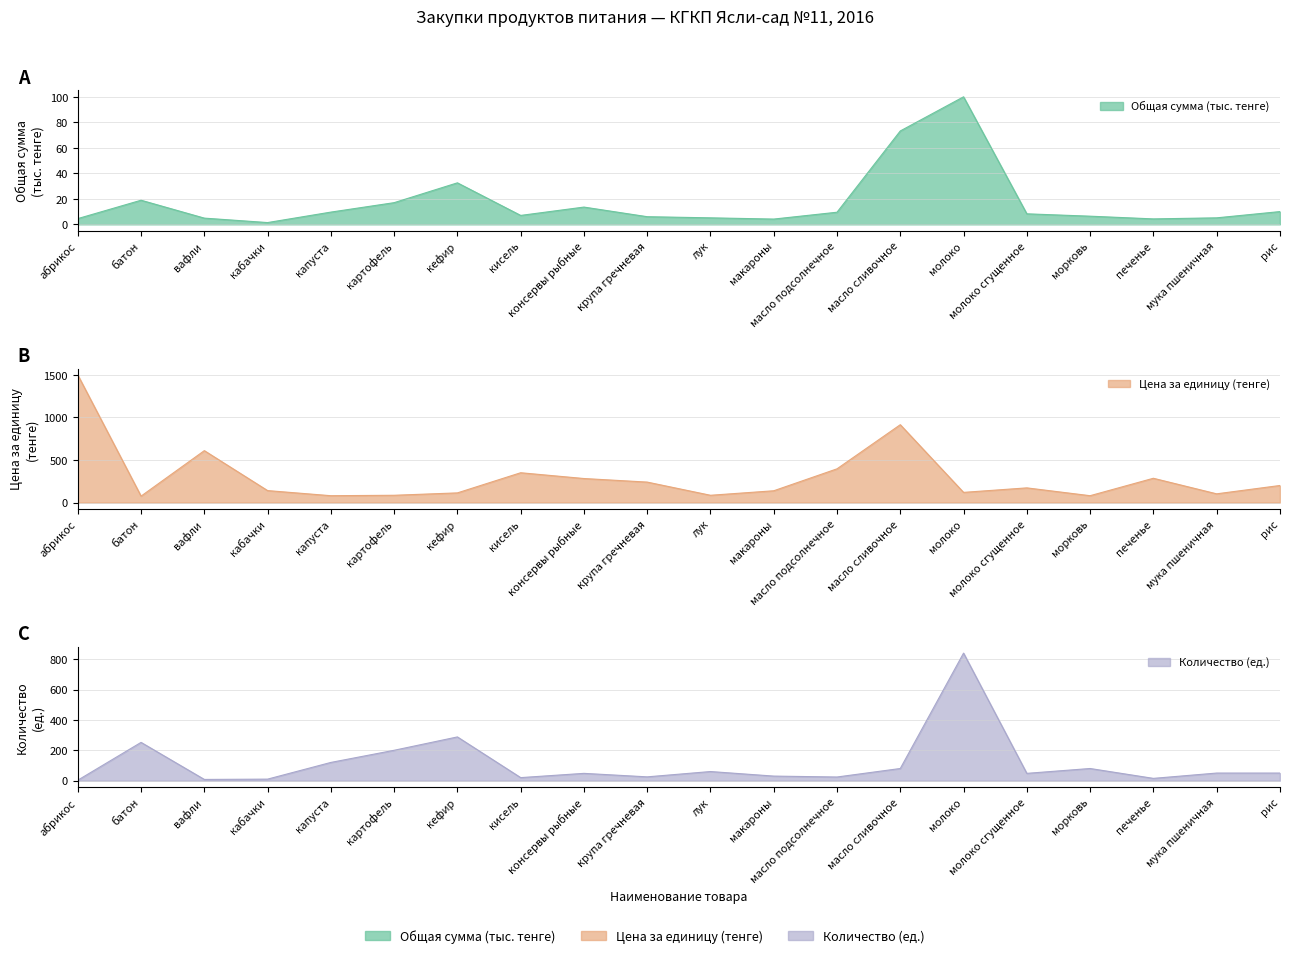

Reading left to right, transcribe all the data shown in this chart.

Общая сумма (тенге): абрикос=4.5	батон=18.9	вафли=4.9	кабачки=1.4	капуста=9.6	картофель=17.0	кефир=32.5	кисель=7.0	консервы рыбные=13.5	крупа гречневая=6.0	лук=5.1	макароны=4.1	масло подсолнечное=9.5	масло сливочное=73.2	молоко=100.0	молоко сгущенное=8.3	морковь=6.4	печенье=4.3	мука пшеничная=5.1	рис=10.0
Цена за единицу: абрикос=1500.0	батон=75.0	вафли=610.0	кабачки=140.0	капуста=80.0	картофель=85.0	кефир=113.0	кисель=350.0	консервы рыбные=282.0	крупа гречневая=240.0	лук=85.0	макароны=138.0	масло подсолнечное=396.0	масло сливочное=915.0	молоко=119.0	молоко сгущенное=172.0	морковь=80.0	печенье=285.0	мука пшеничная=102.0	рис=200.0
Количество: абрикос=3.0	батон=252.0	вафли=8.0	кабачки=10.0	капуста=120.0	картофель=200.0	кефир=288.0	кисель=20.0	консервы рыбные=48.0	крупа гречневая=25.0	лук=60.0	макароны=30.0	масло подсолнечное=24.0	масло сливочное=80.0	молоко=840.0	молоко сгущенное=48.0	морковь=80.0	печенье=15.0	мука пшеничная=50.0	рис=50.0